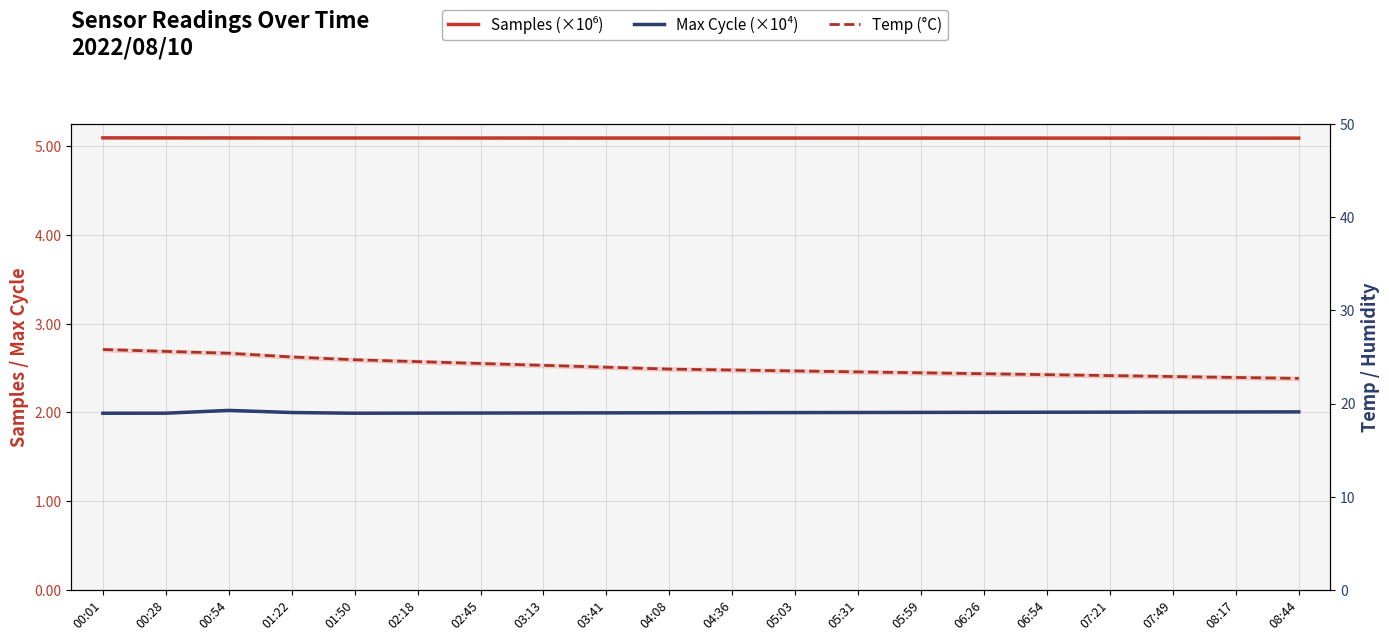

At which category is the sum across all series the highest?

00:01